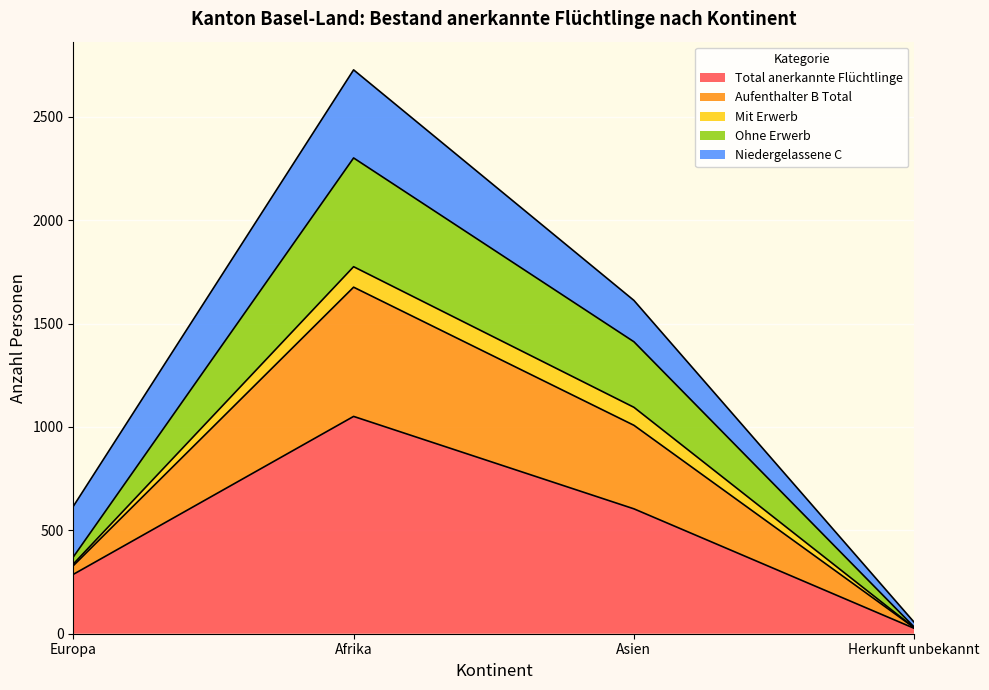

At which label does Total anerkannte Flüchtlinge reach its minimum?

Herkunft unbekannt